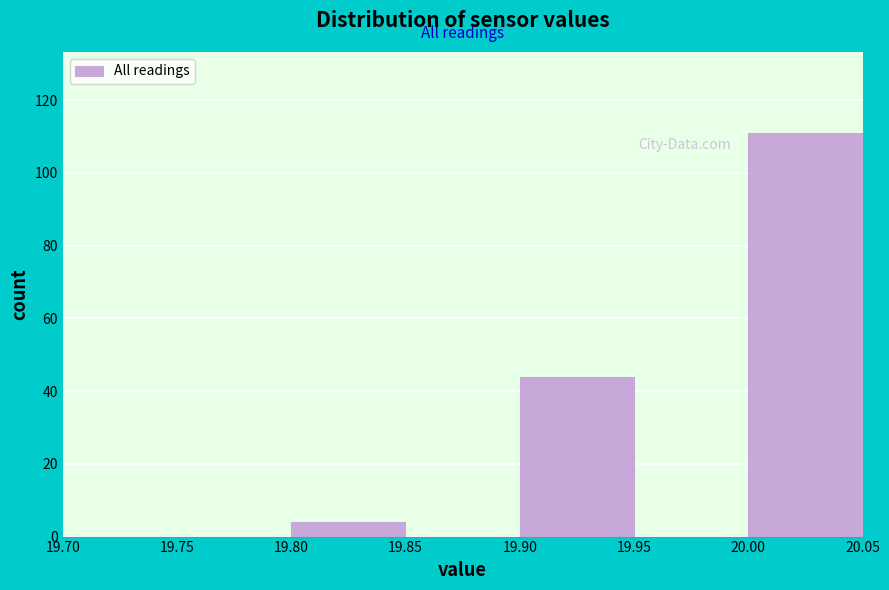

Over which range of the x-axis is the bar tallest?

20.00 to 20.05